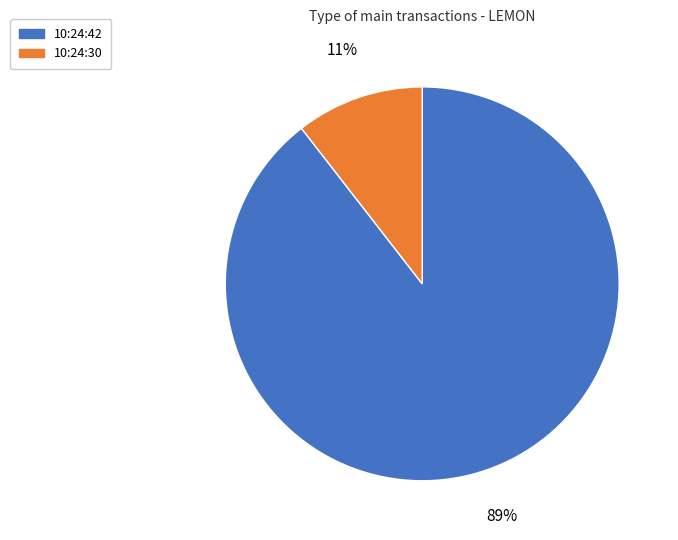

Is the sum of 10:24:42 and 10:24:30 greater than half?

Yes